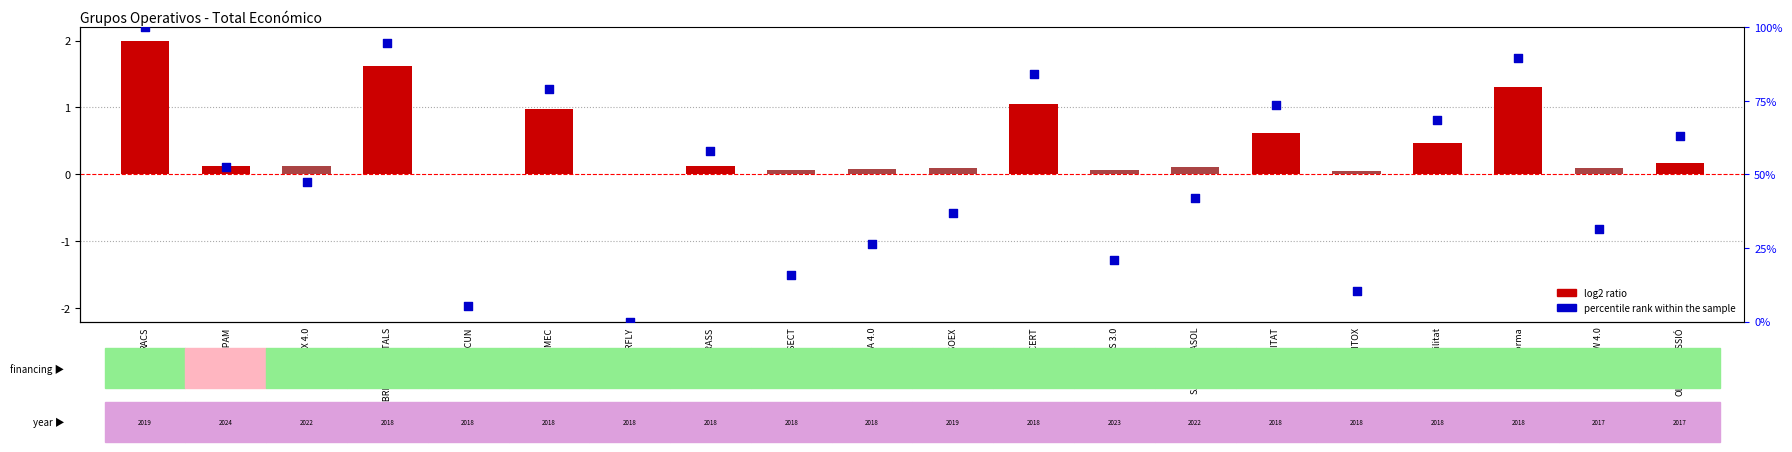

What is the change in value from MOSOEX to AGROHÀBITAT?

+36.8